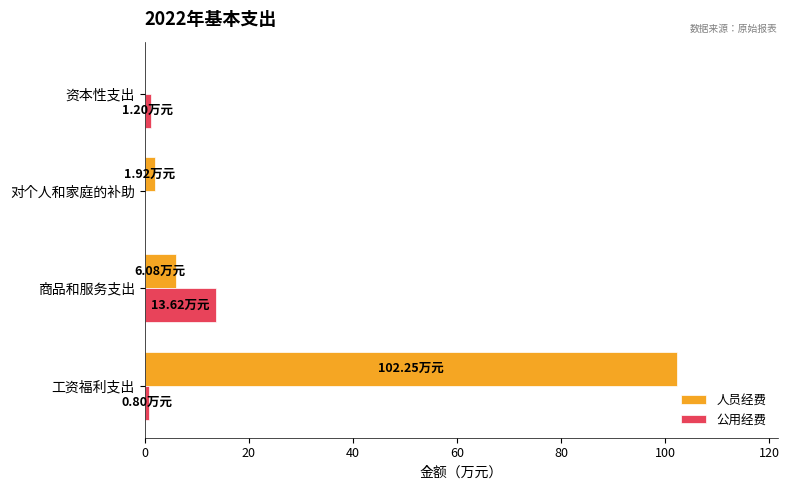

At which label does 公用经费 reach its peak?

商品和服务支出